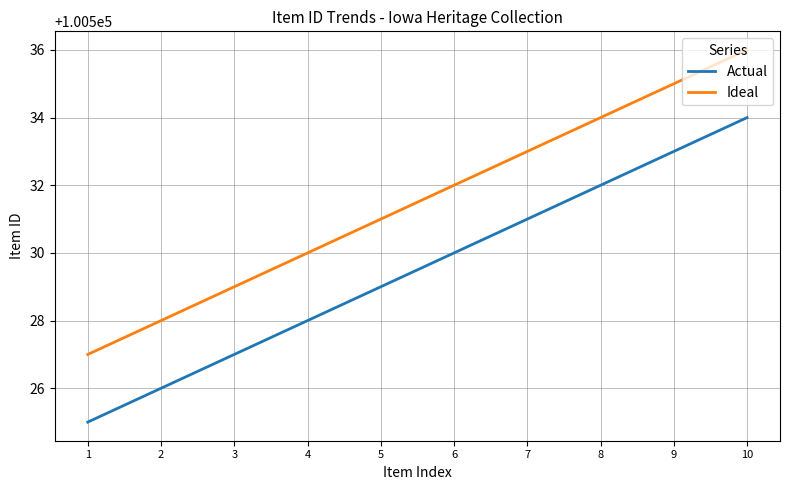

Is it true that Ideal equals 100533 at 7?

True